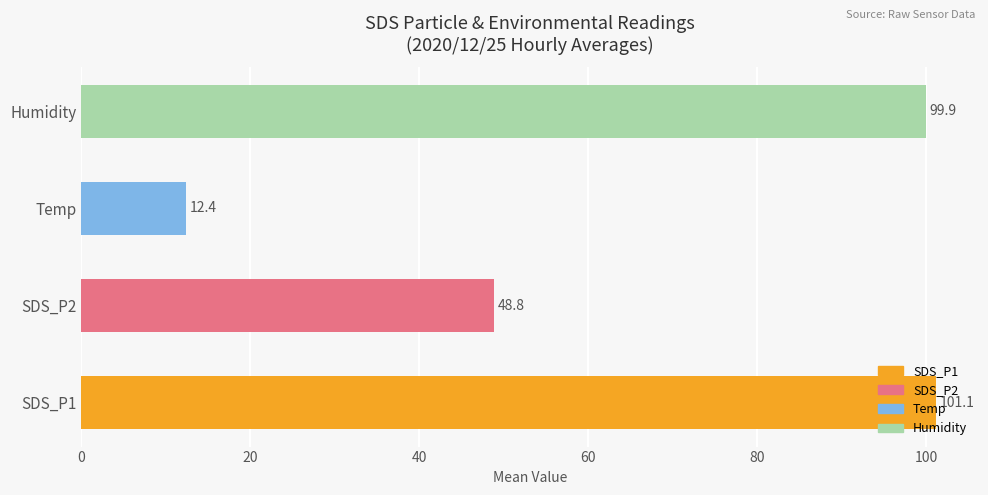

Read the Humidity value at 00:24.

99.9